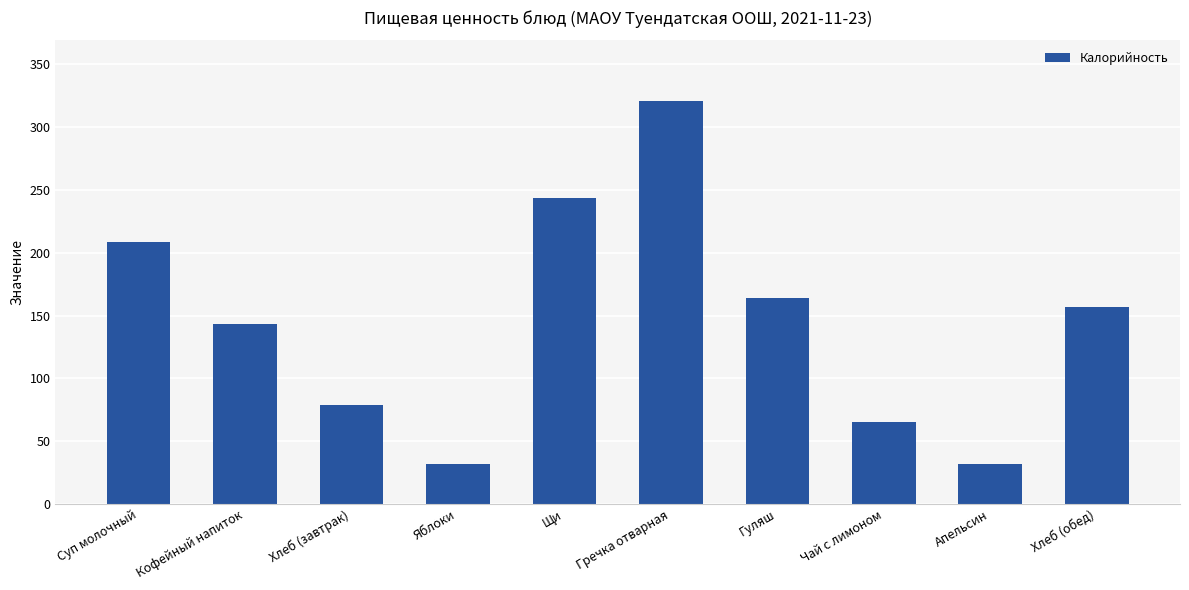

What is the approximate value at Хлеб (обед)?

157.2